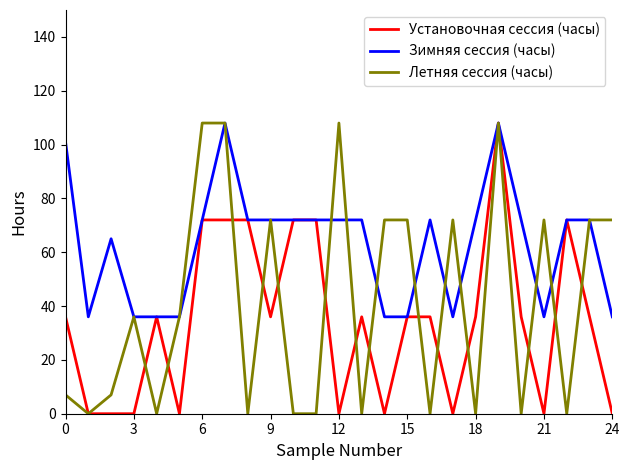

Rank the series by their average value, from highest to lowest.

Зимняя сессия (часы), Летняя сессия (часы), Установочная сессия (часы)